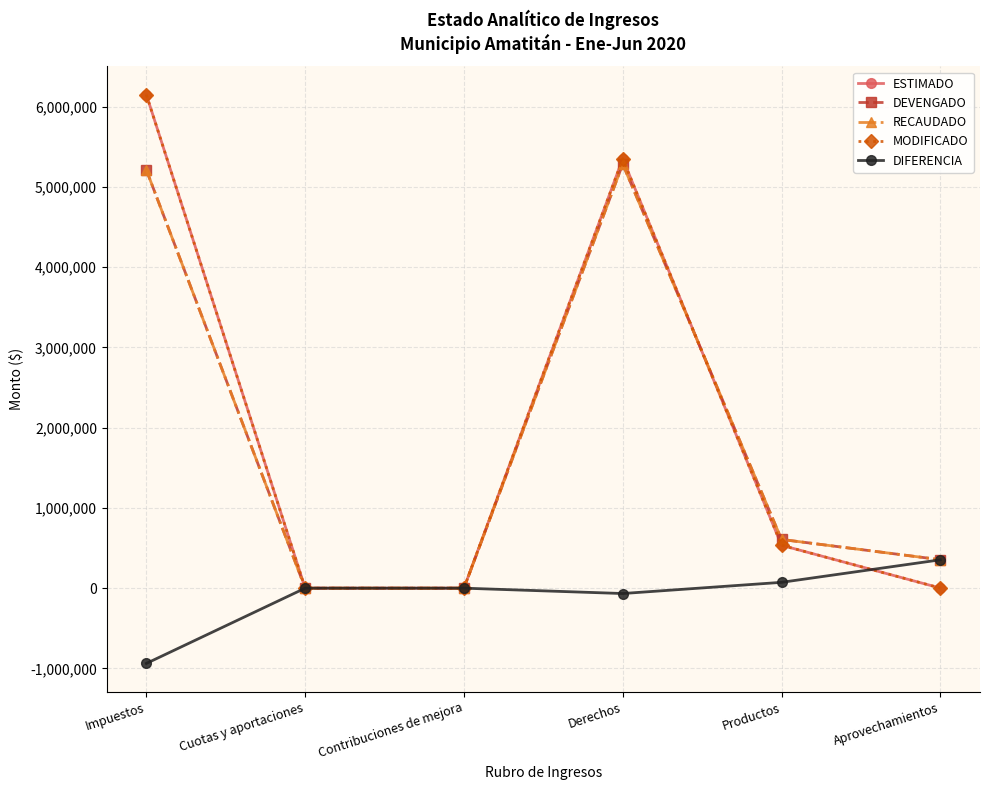

Is it true that MODIFICADO equals 534540.0 at Productos?

True